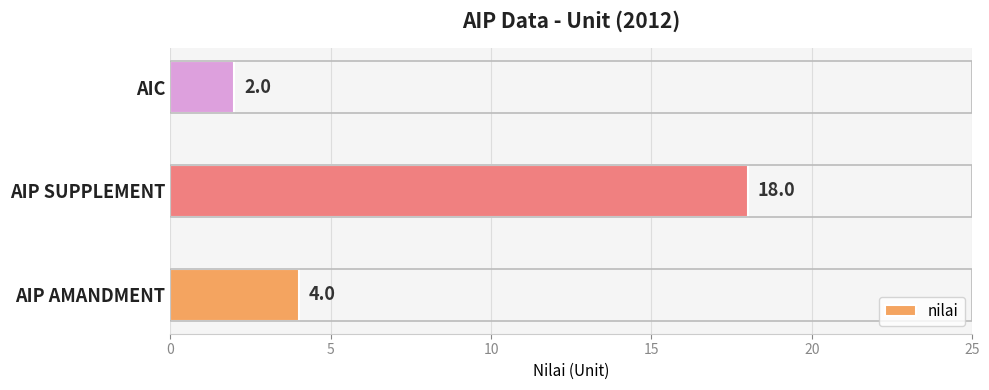

What is the difference between the maximum and second lowest values?

14